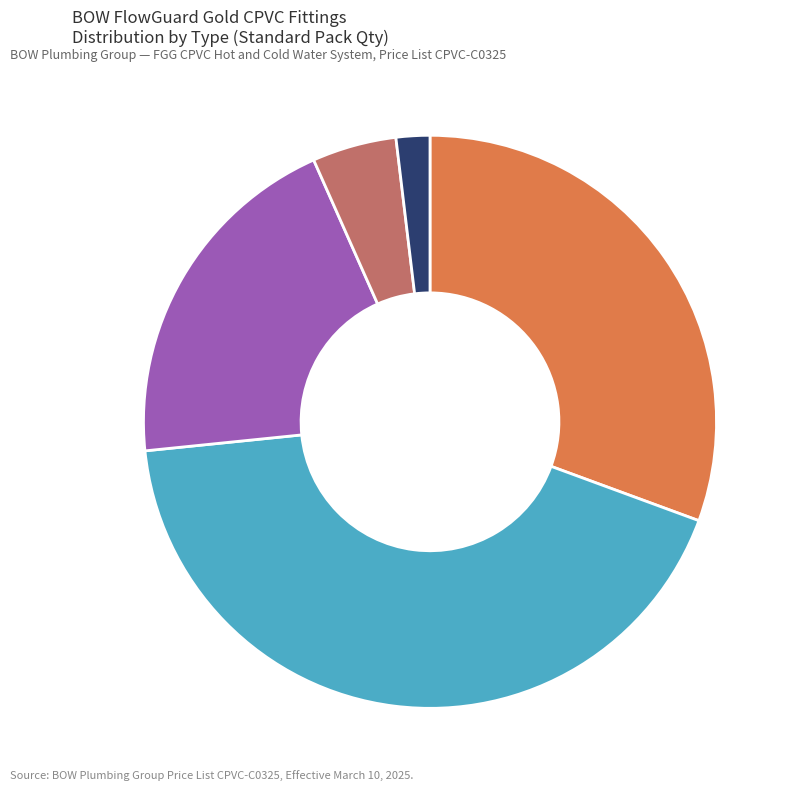

Does TEE account for over 50% of the chart?

No